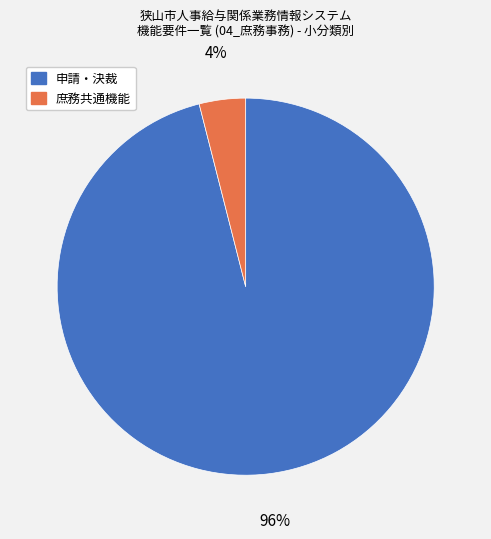

Which has a higher value, 申請・決裁 or 庶務共通機能?

申請・決裁